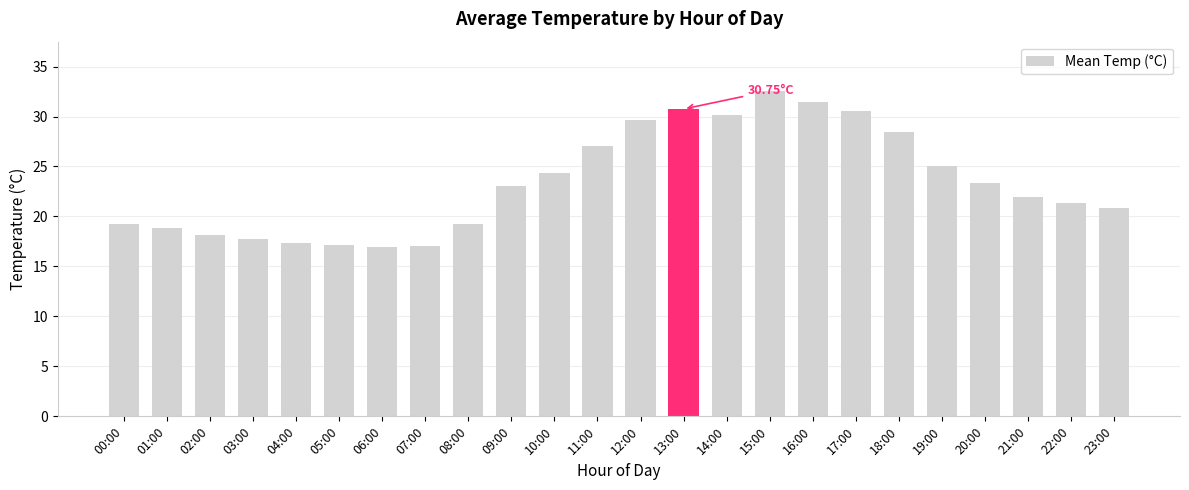

What is the sum of the values at 04:00 and 20:00?

40.7